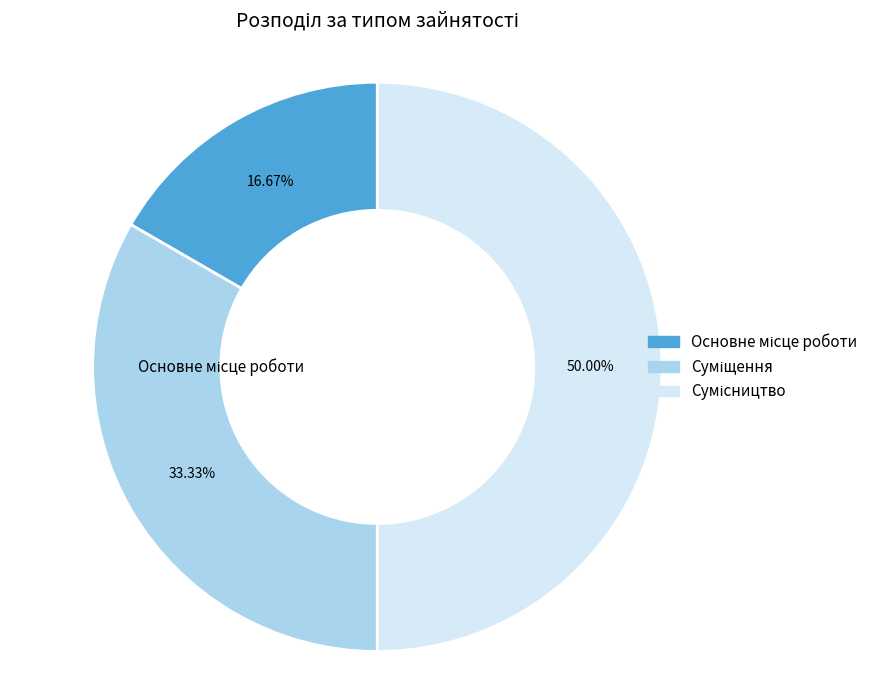

How many segments does this pie chart have?

3